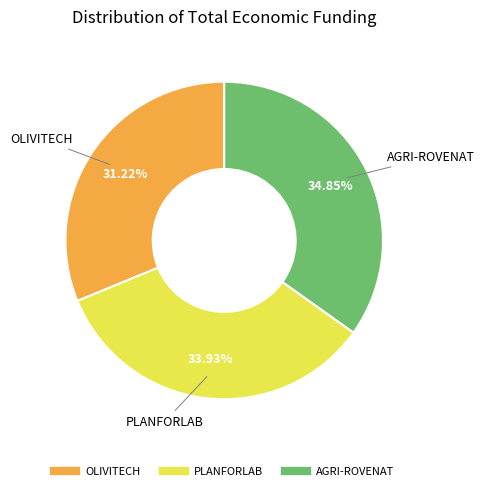

Combined, what portion of the pie is PLANFORLAB and AGRI-ROVENAT?

68.8%